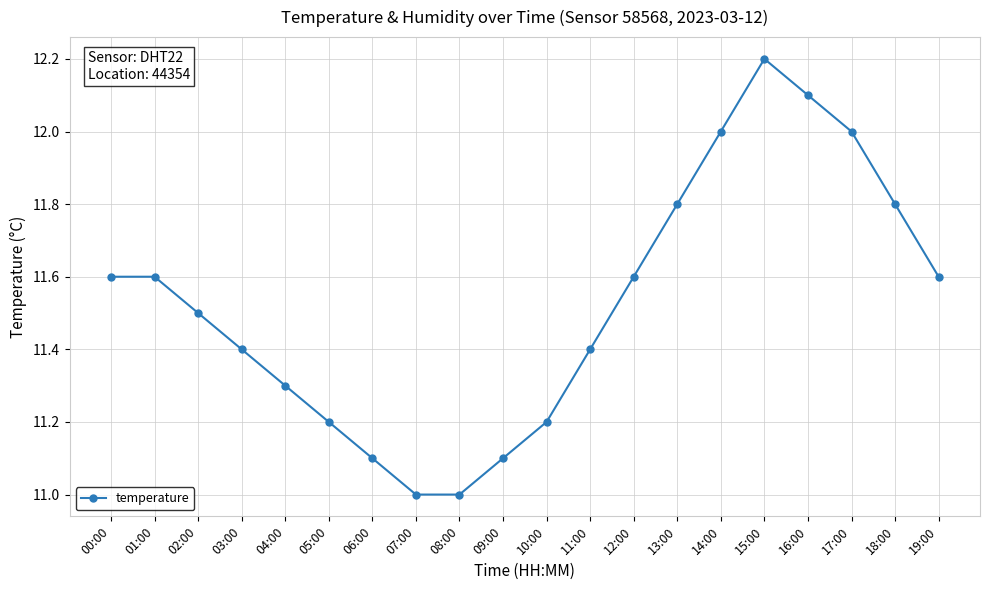

What is the average value?

11.5